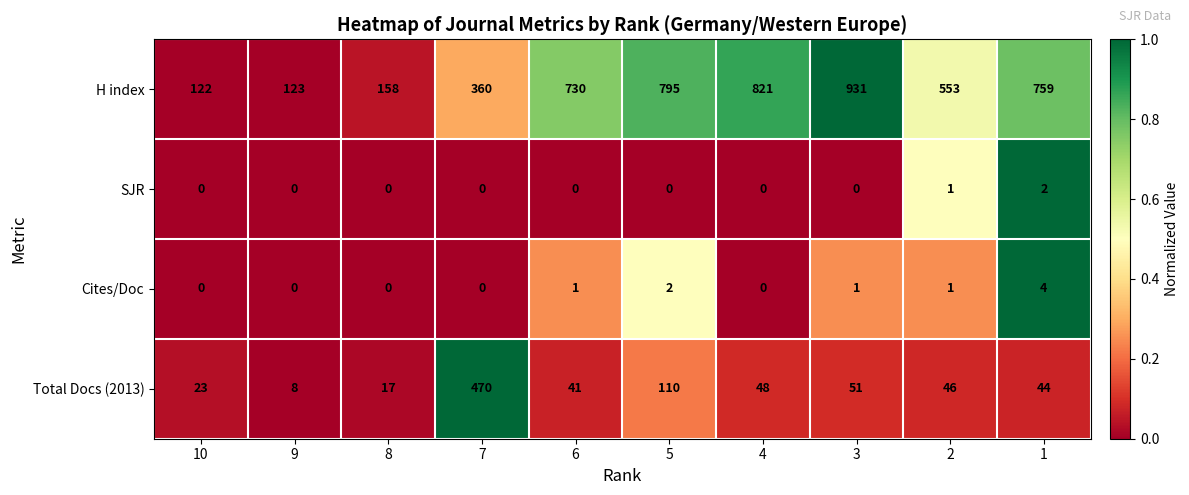

How many data points in H index are less than 730?

5